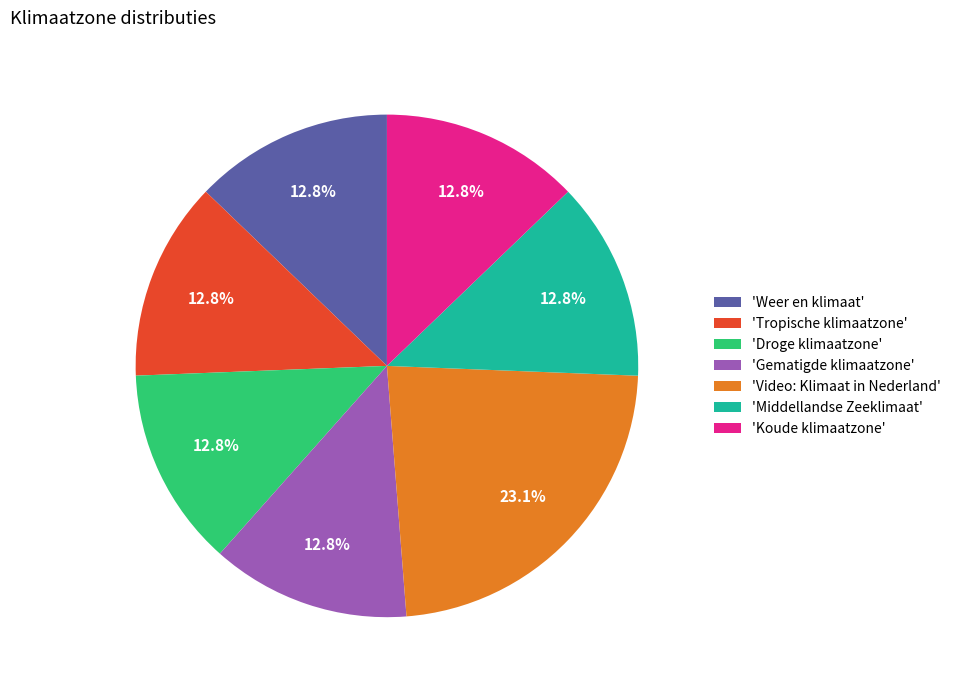

Combined, do 'Koude klimaatzone' and 'Middellandse Zeeklimaat' account for over 50%?

No